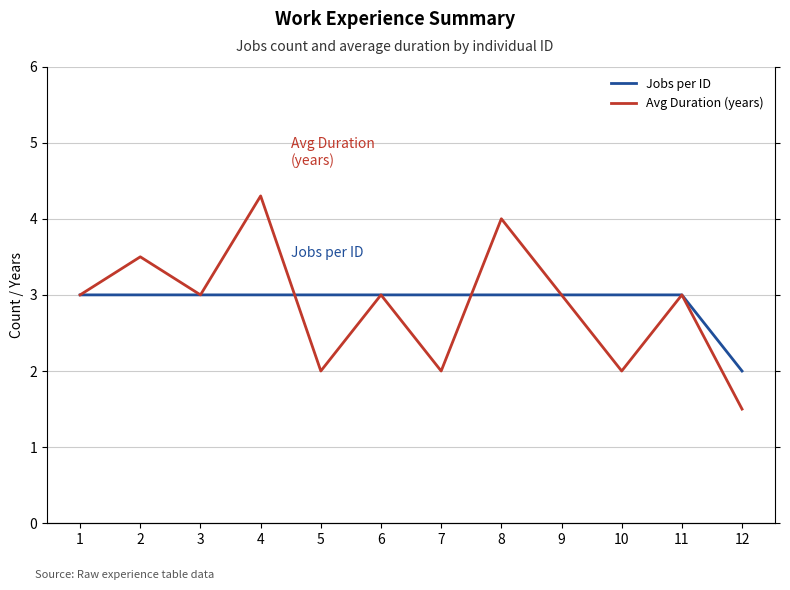

The Jobs per ID series shows 3.0 at 11. True or false?

True